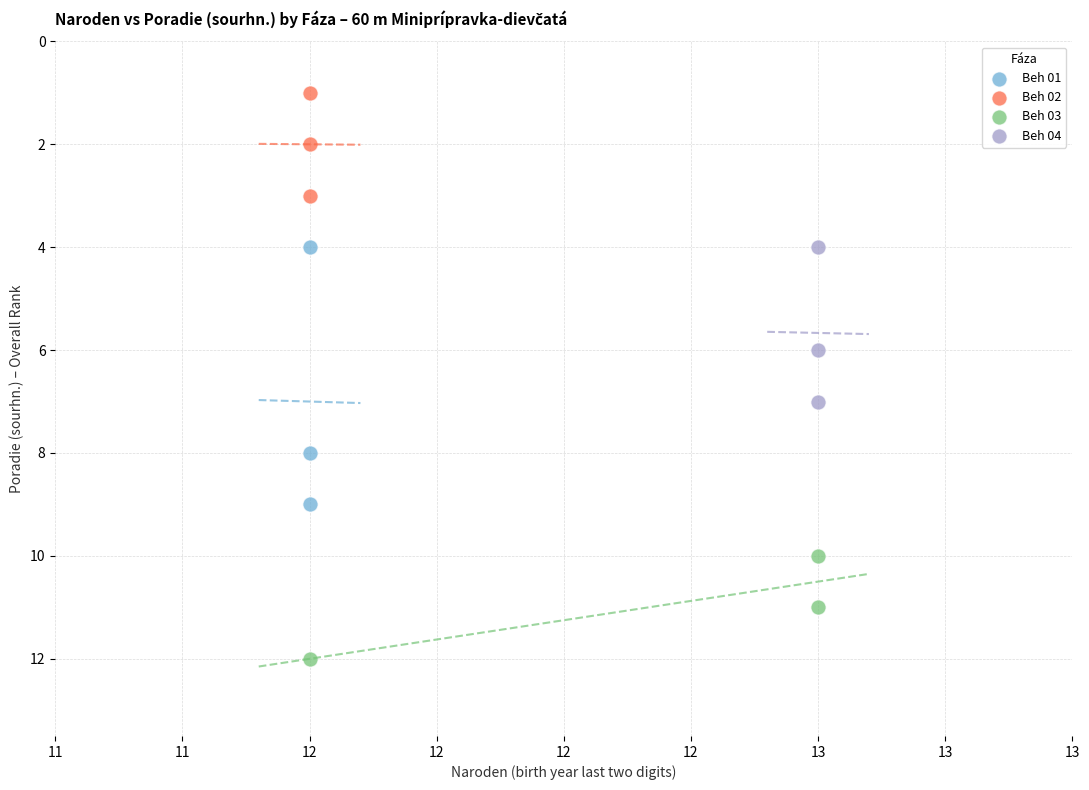

Which series contains the lowest Y value?

Beh 02